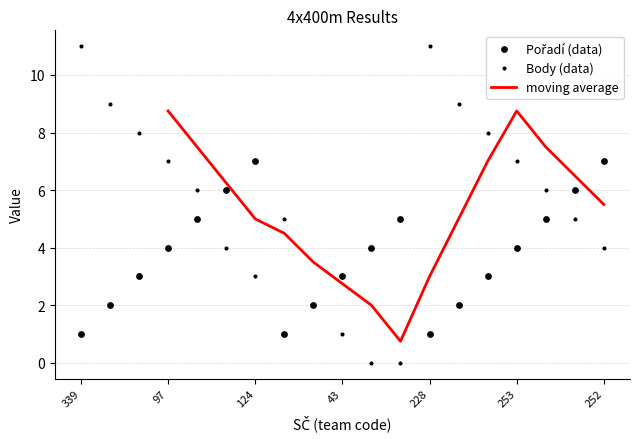

Which series has the largest Y range (max minus min)?

Body